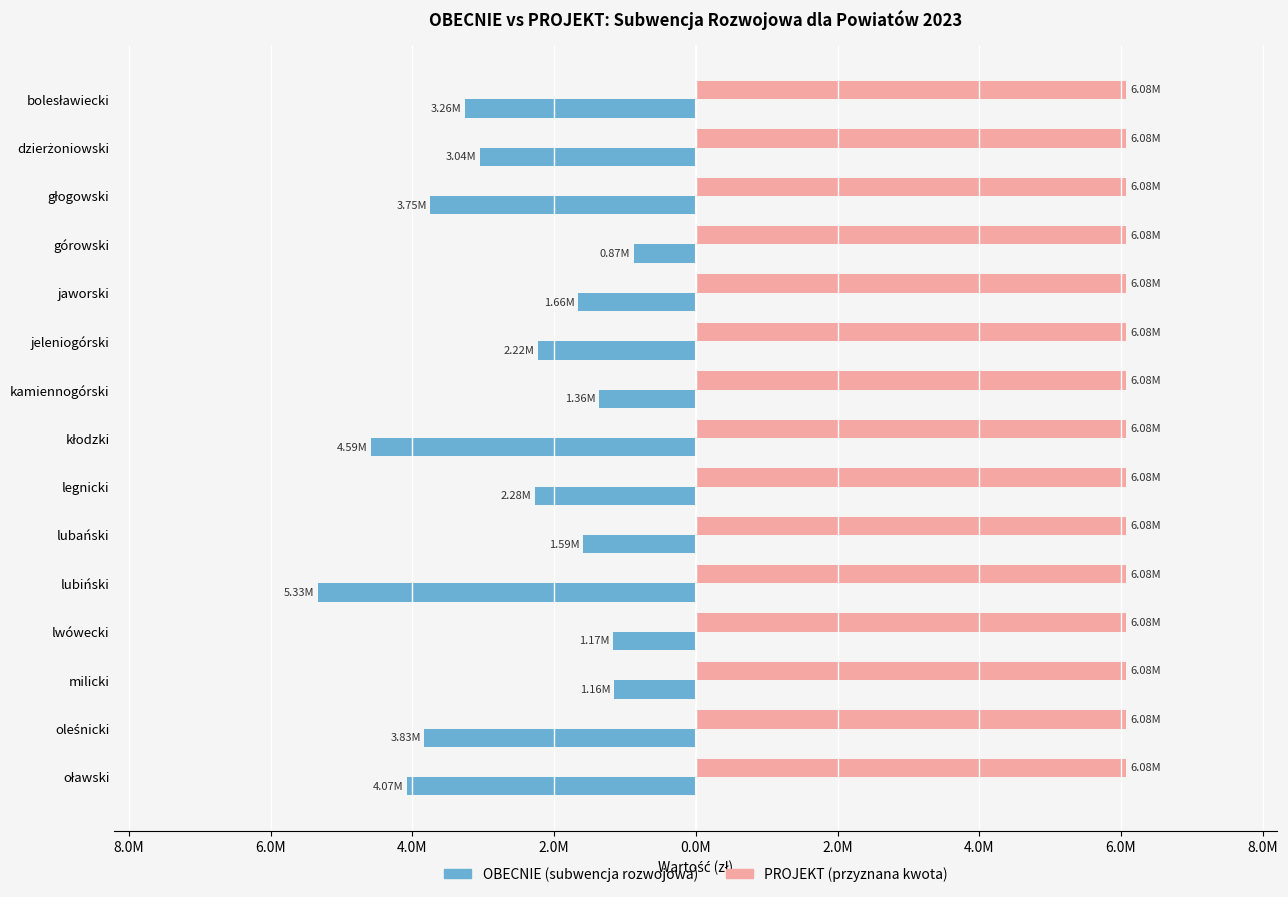

What are all the series names shown in the legend?

OBECNIE (subwencja rozwojowa), PROJEKT (przyznana kwota)